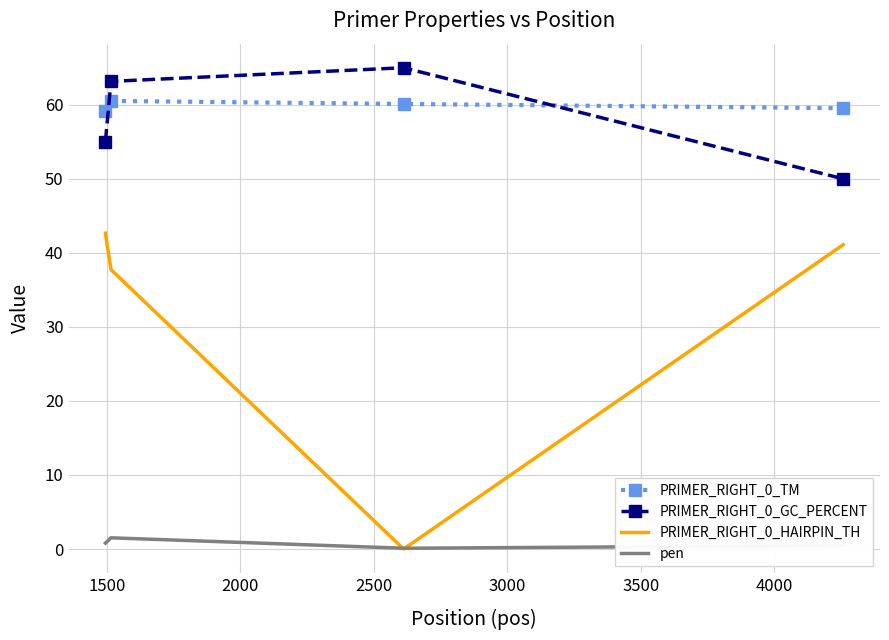

Which series has the widest spread of values?

PRIMER_RIGHT_0_HAIRPIN_TH